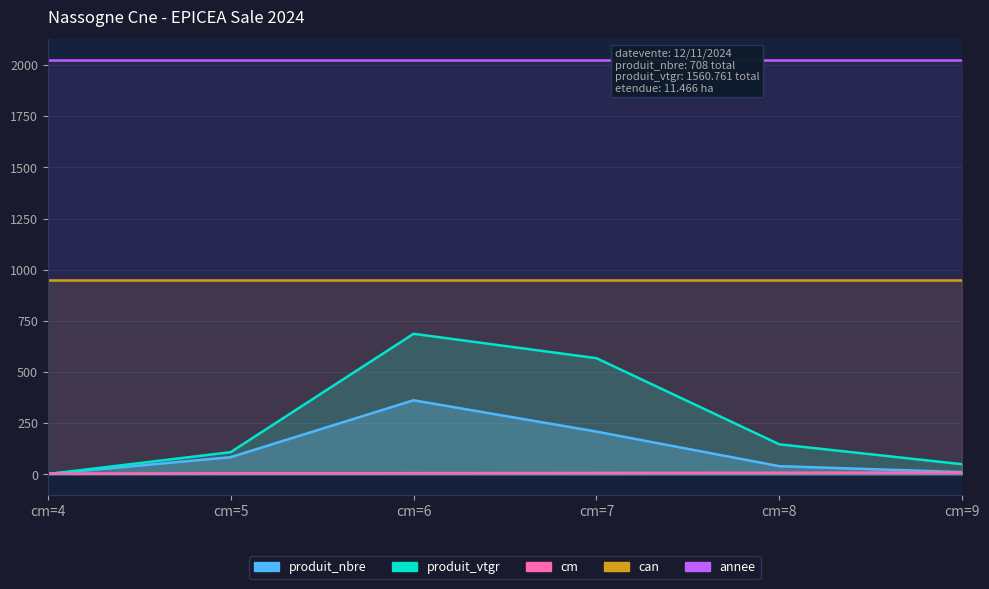

What is the difference between the produit_vtgr values at cm=5 and cm=8?

38.4